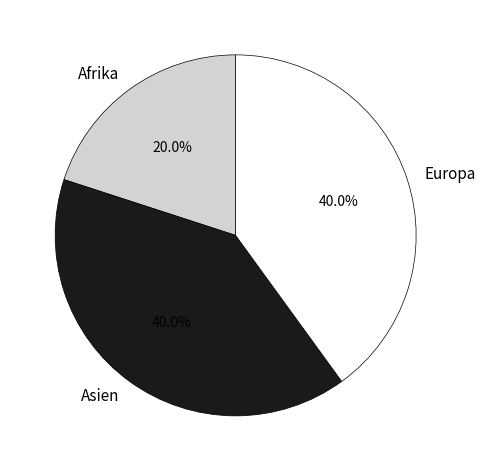

What is the smallest slice in the pie chart?

Afrika